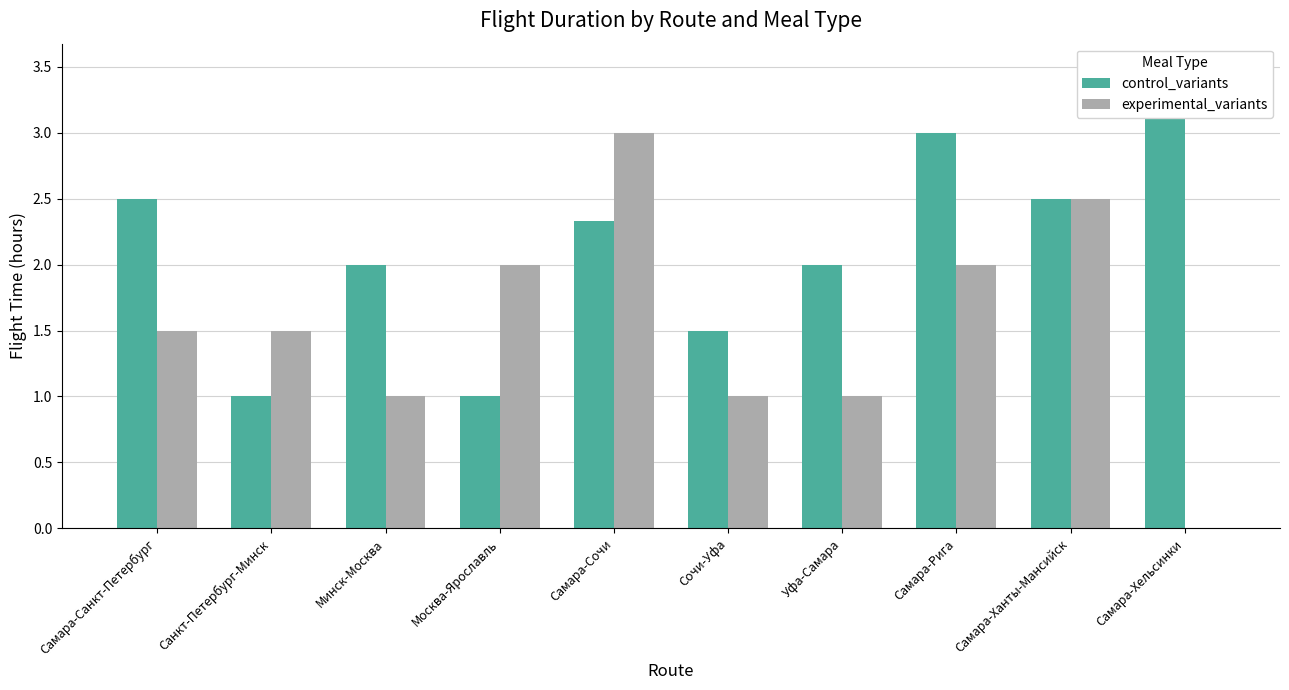

Which category has the highest value in the control_variants series?

Самара-Хельсинки